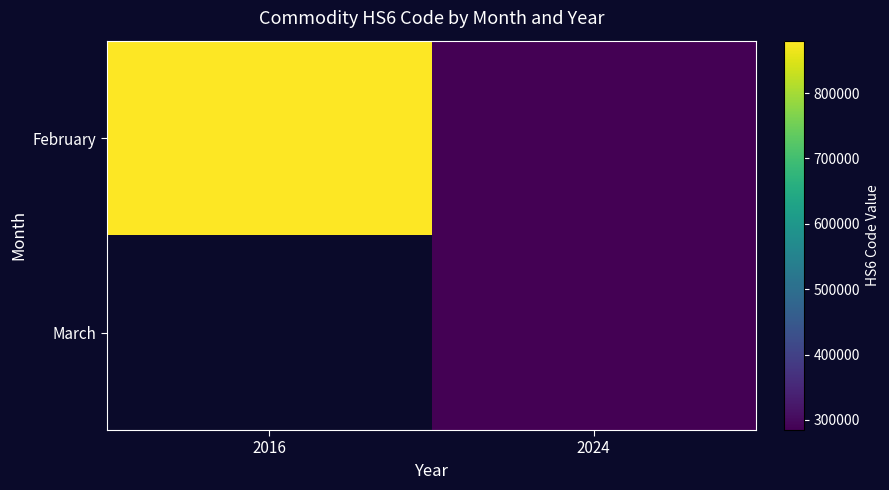

Which series has the largest range (max minus min)?

February